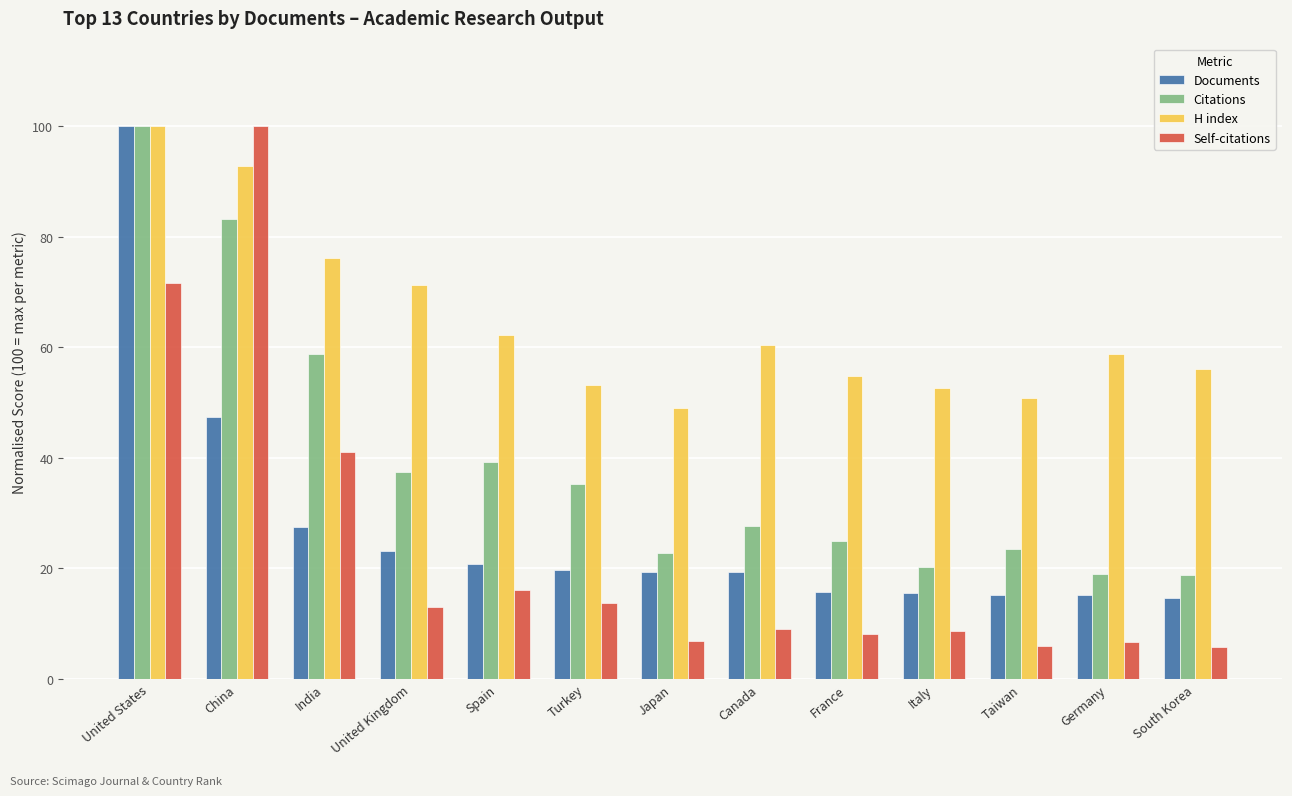

What are all the series names shown in the legend?

Documents, Citations, H index, Self-citations